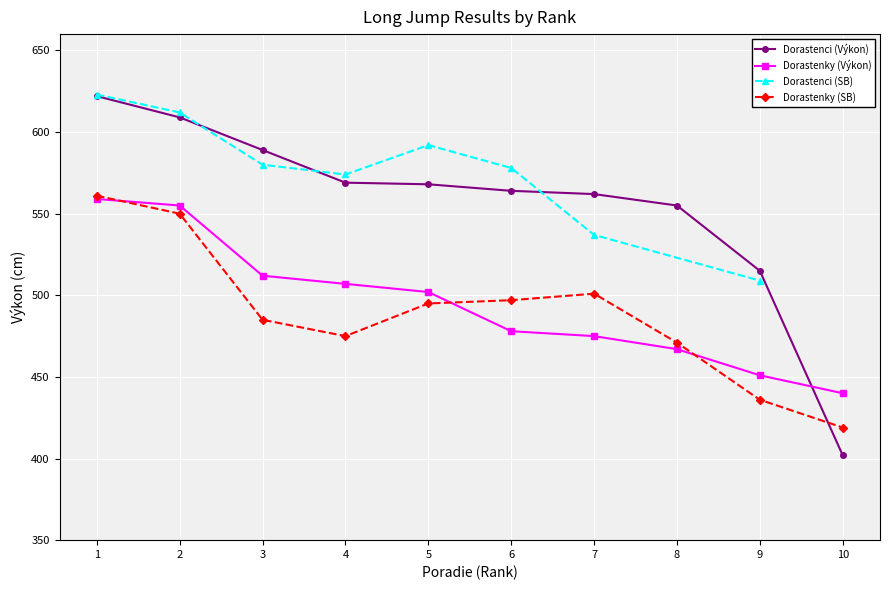

True or false: Dorastenci (Výkon) has more than 2 points higher than both neighbors.

False